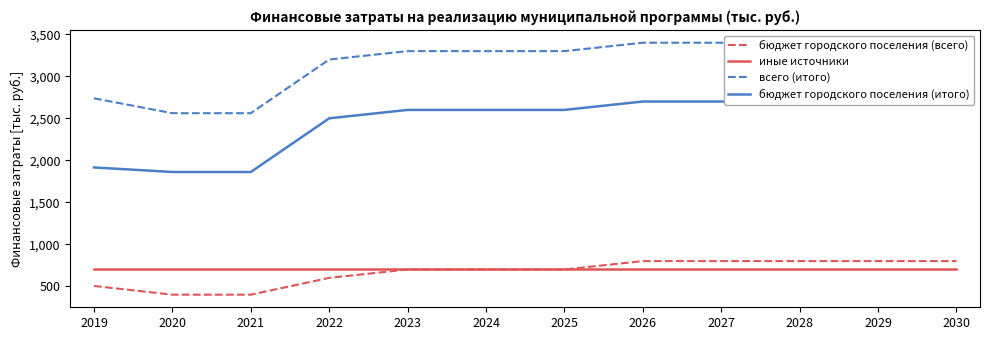

What are all the series names shown in the legend?

бюджет городского поселения (всего), иные источники, всего (итого), бюджет городского поселения (итого)